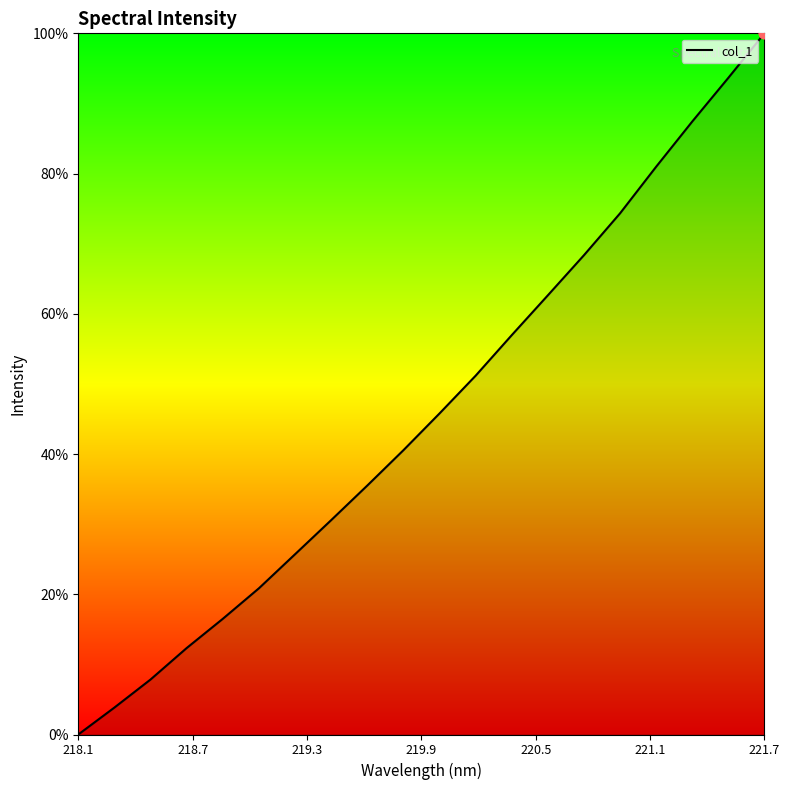

What is the difference between the maximum and minimum values?

100.0